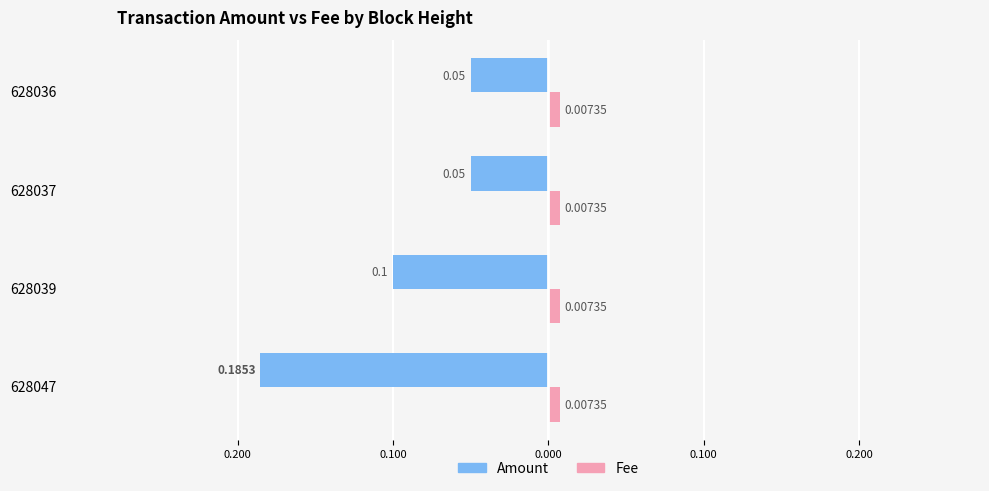

What are all the series names shown in the legend?

Amount, Fee